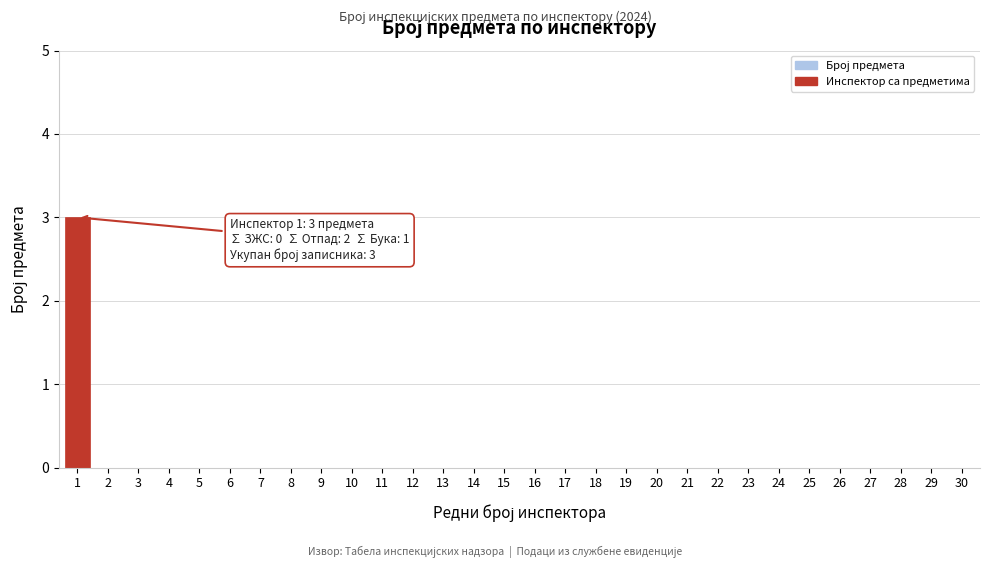

Reading left to right, what are all the values shown in this chart?

1=3	2=0	3=0	4=0	5=0	6=0	7=0	8=0	9=0	10=0	11=0	12=0	13=0	14=0	15=0	16=0	17=0	18=0	19=0	20=0	21=0	22=0	23=0	24=0	25=0	26=0	27=0	28=0	29=0	30=0